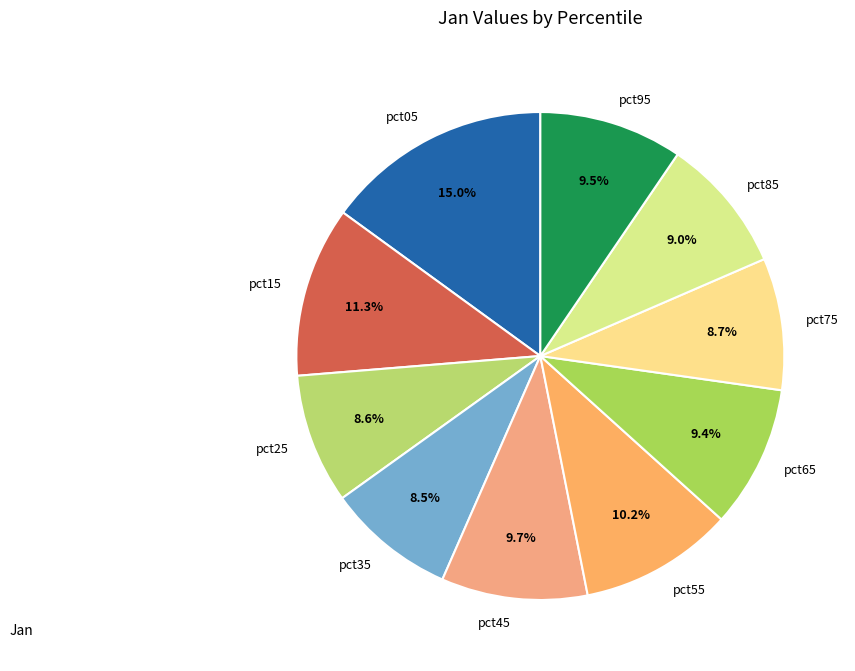

Is the sum of pct65 and pct75 greater than half?

No